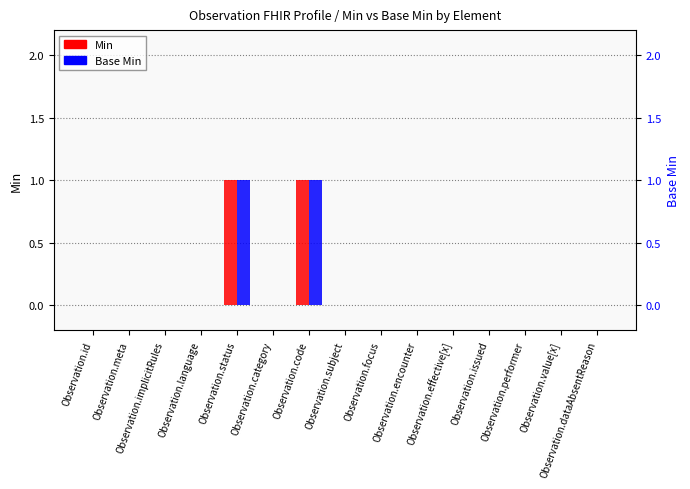

Count the Min values in the range 0 to 1.

15